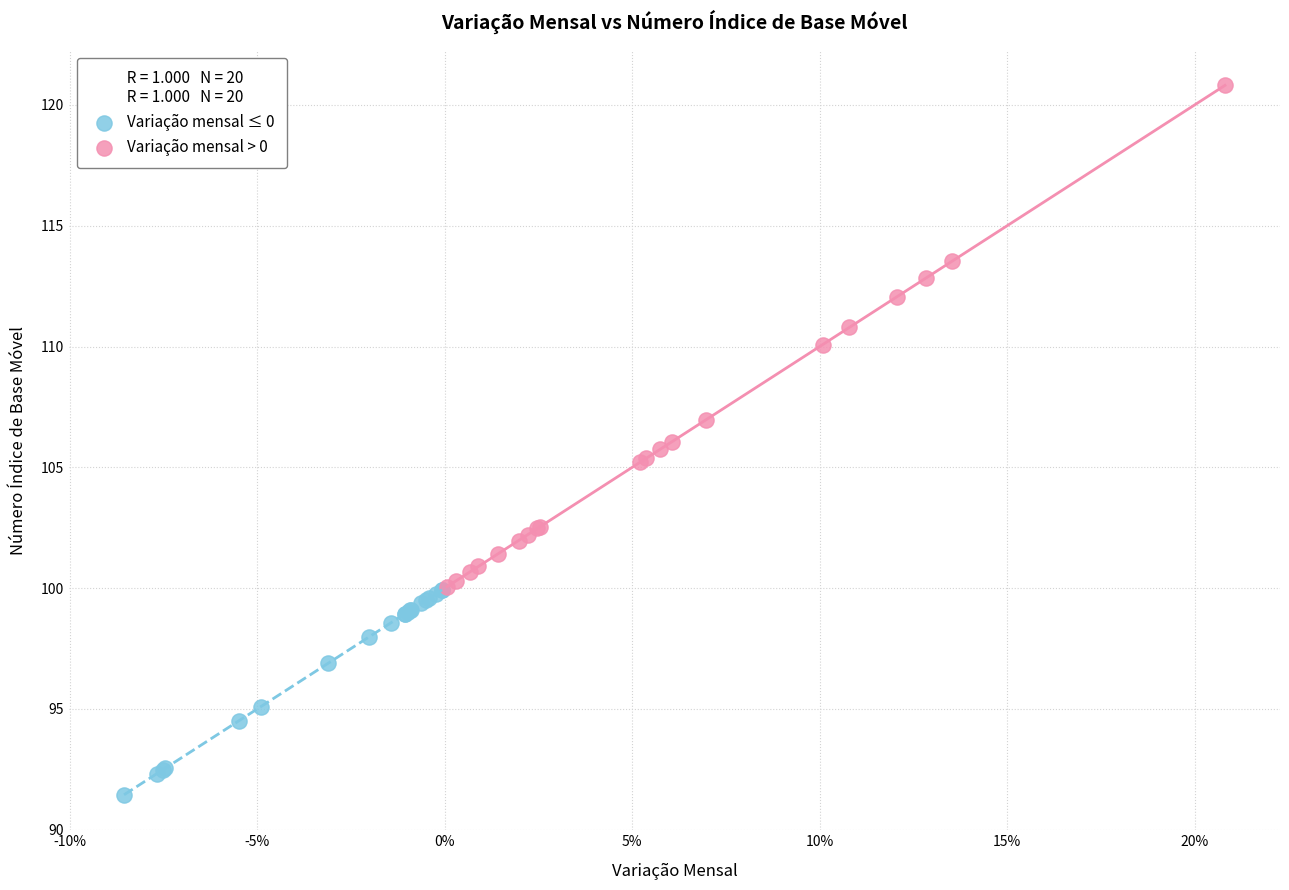

Which series has the largest Y range (max minus min)?

Variação mensal > 0